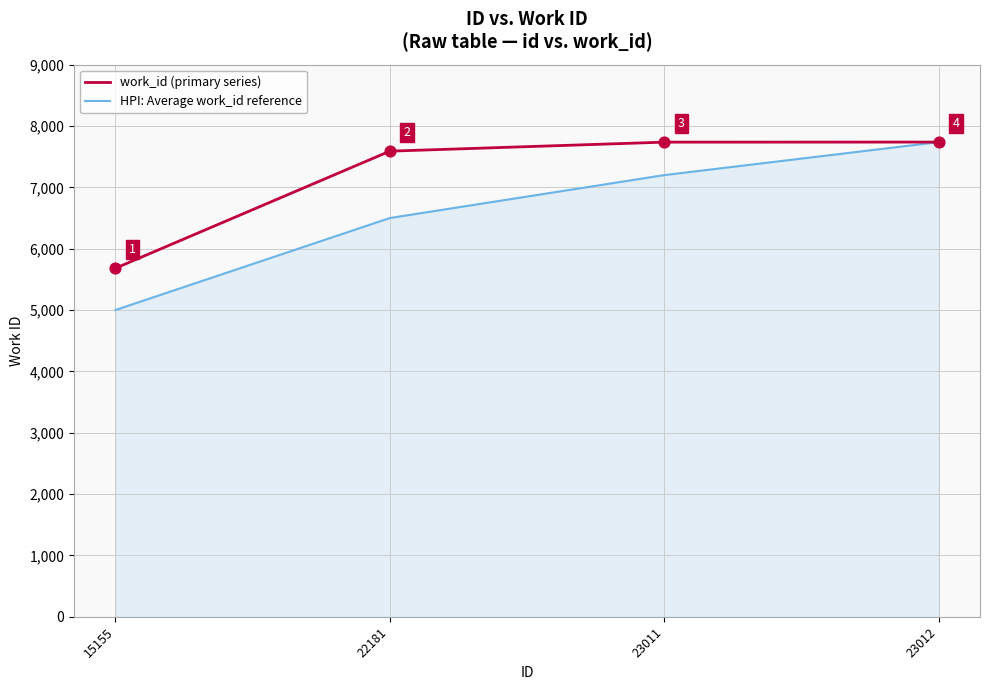

Which series has the widest spread of values?

HPI: Average work_id reference